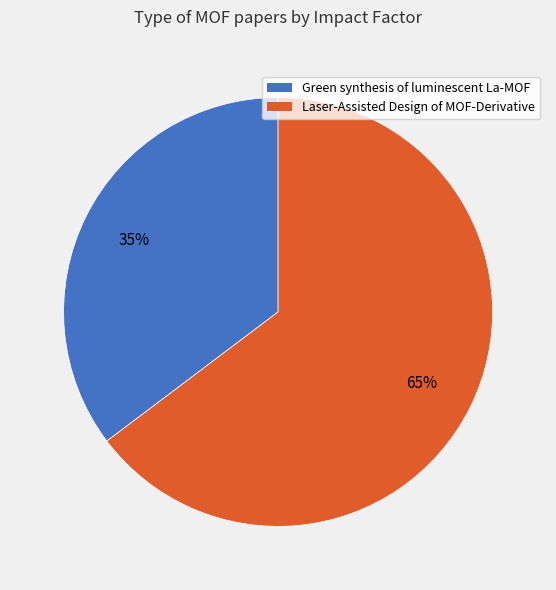

Rank the categories by value from lowest to highest.

Green synthesis of luminescent La-MOF, Laser-Assisted Design of MOF-Derivative